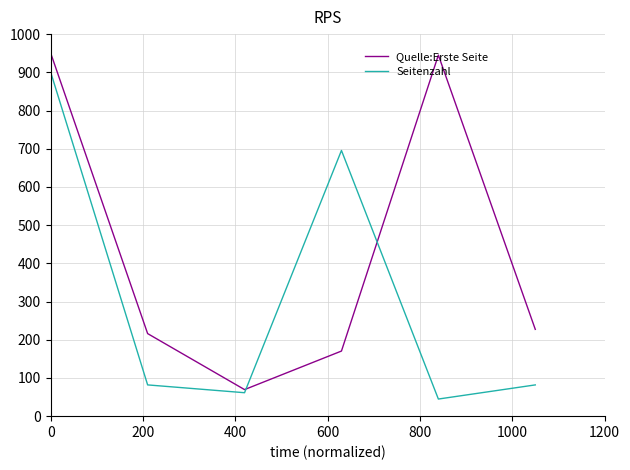

Which series has the largest total across all categories?

Quelle:Erste Seite